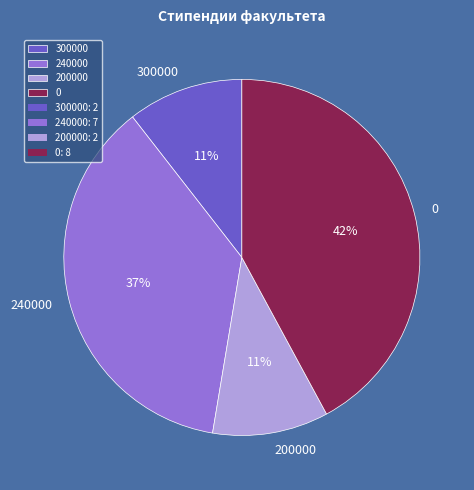

What is the ratio of the value at 0 to the value at 240000?

1.1